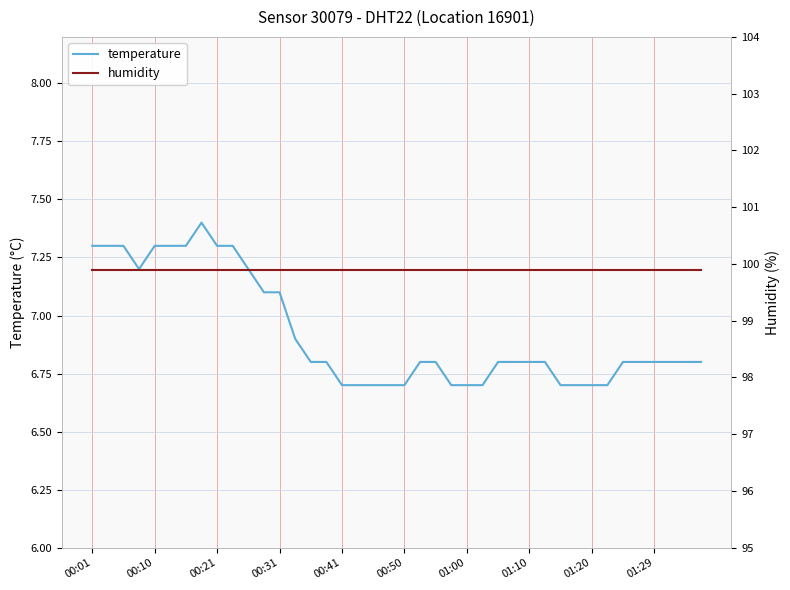

How many categories are shown in the chart?

40